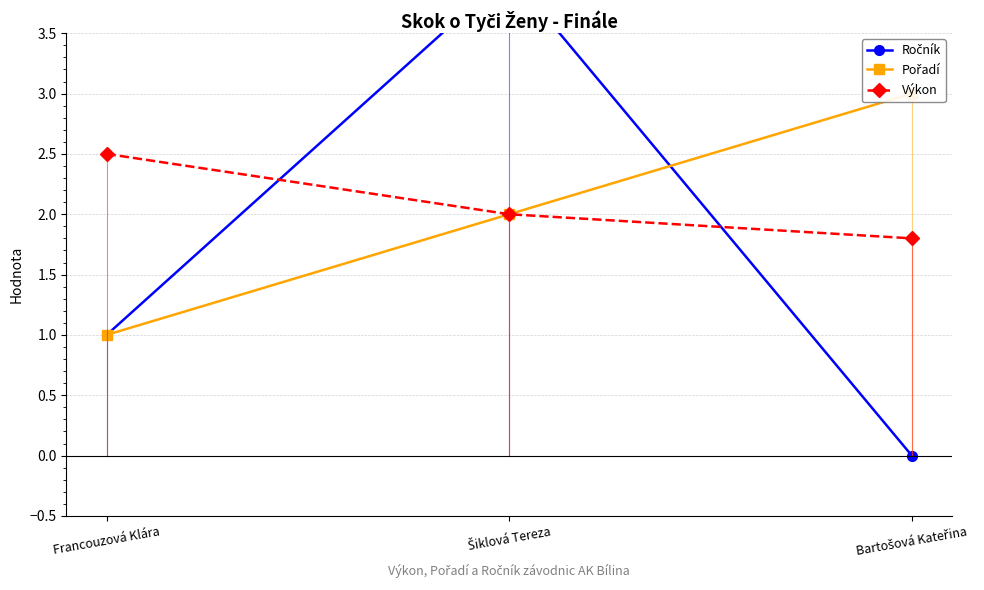

What value does the Ročník series have at Francouzová Klára?

1.0